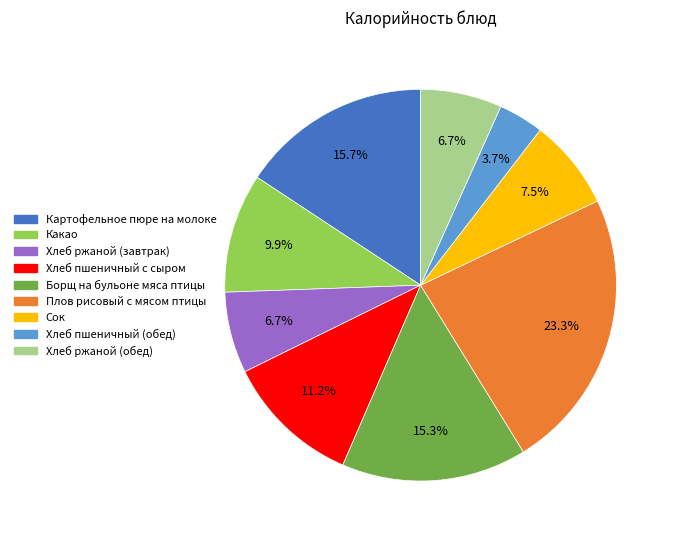

Is there any slice that represents more than half of the pie?

No